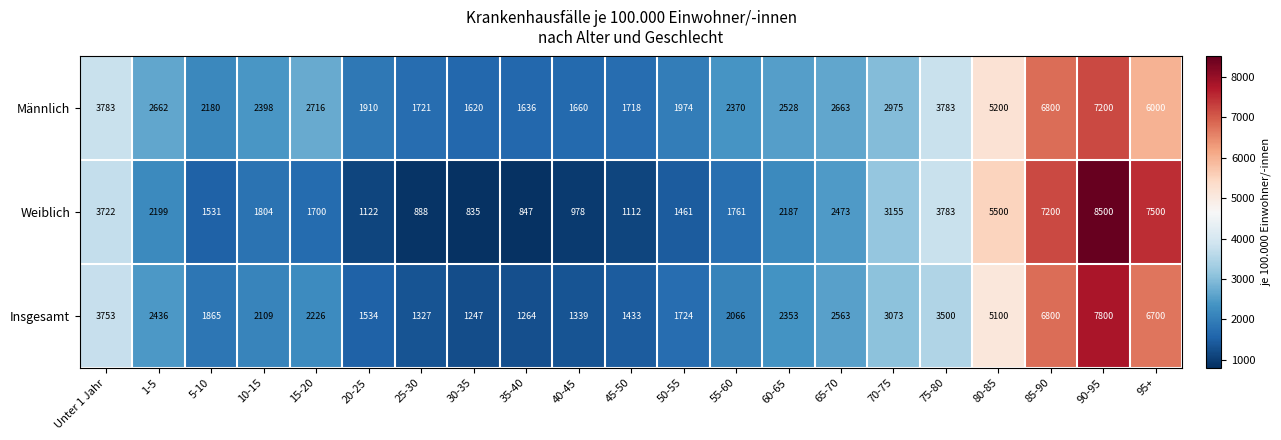

What is the difference between the second highest and second lowest values in the Insgesamt series?

5536